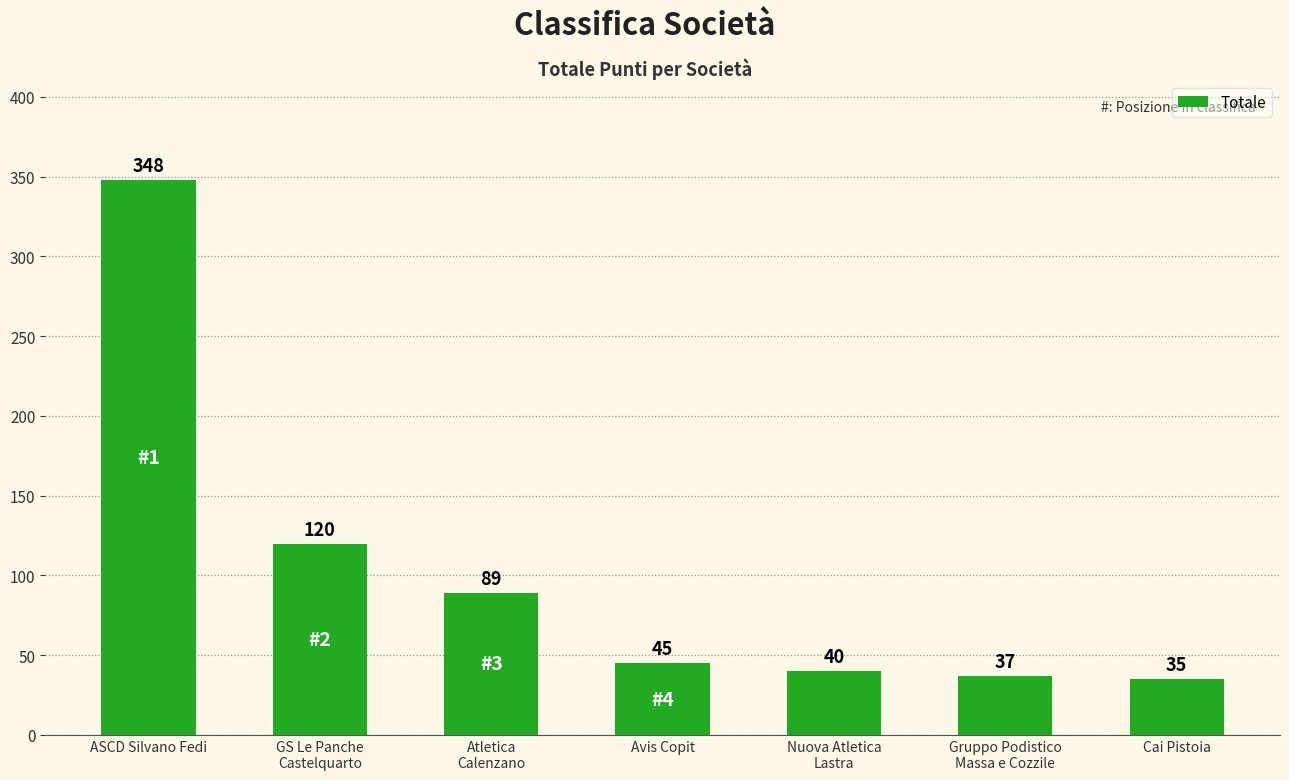

Rank the categories by value from highest to lowest.

ASCD Silvano Fedi, GS Le Panche
Castelquarto, Atletica
Calenzano, Avis Copit, Nuova Atletica
Lastra, Gruppo Podistico
Massa e Cozzile, Cai Pistoia